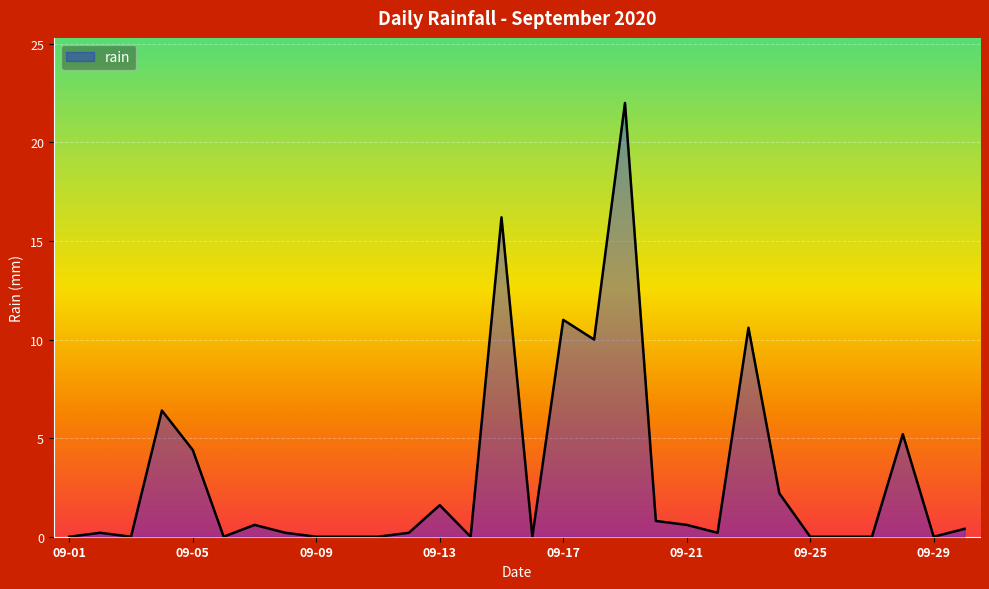

What is the difference between the maximum and minimum values?

22.0